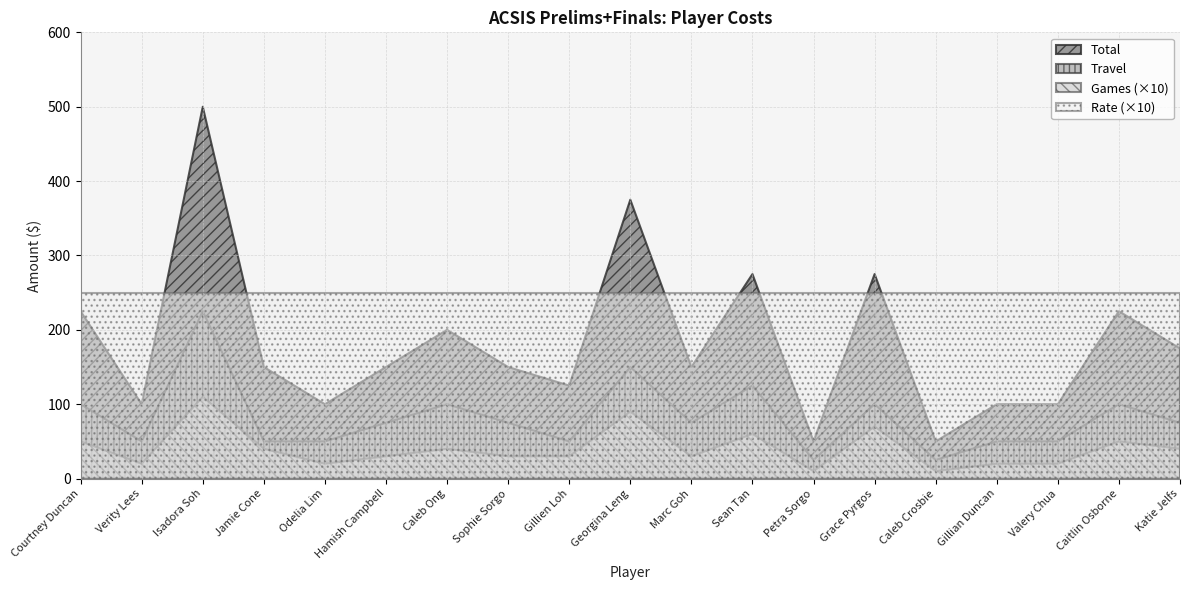

What is the label of the 1st point from the left?

Courtney Duncan